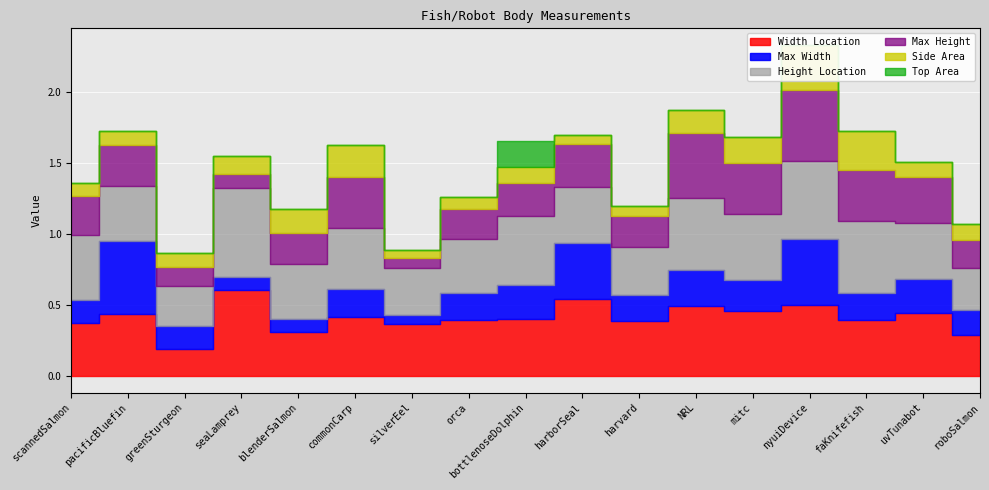

Where is Width Location nearest to the value 0?

greenSturgeon